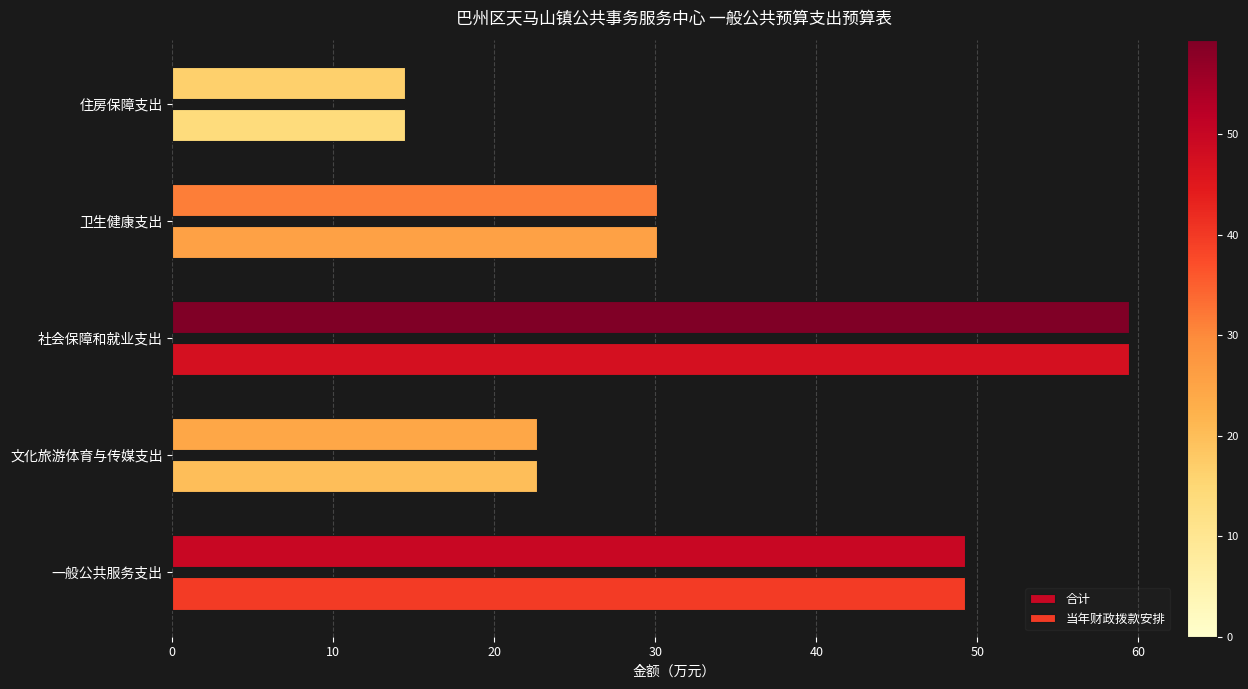

Rank the categories by 合计 value from highest to lowest.

社会保障和就业支出, 一般公共服务支出, 卫生健康支出, 文化旅游体育与传媒支出, 住房保障支出